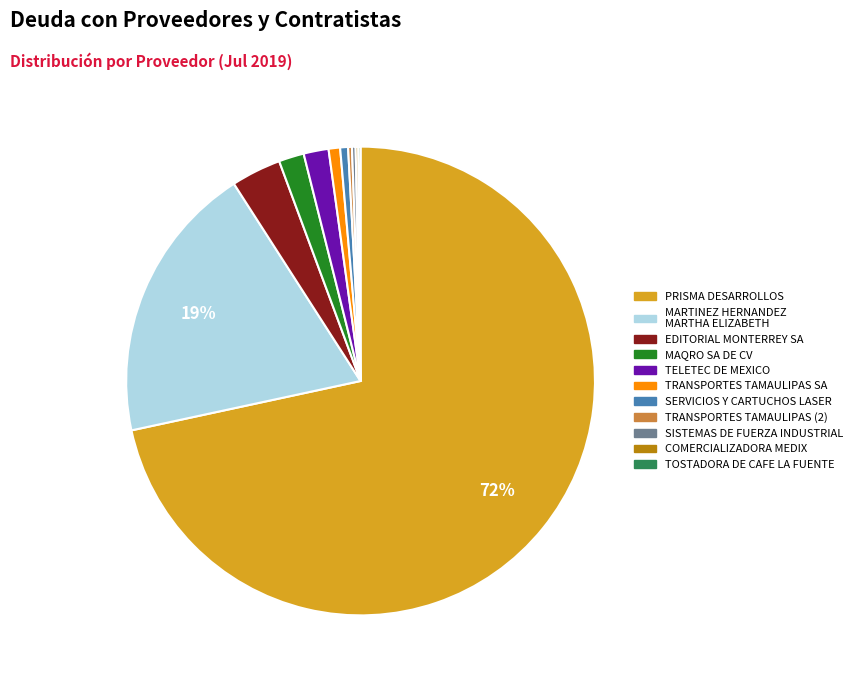

Does any single category account for the majority?

Yes